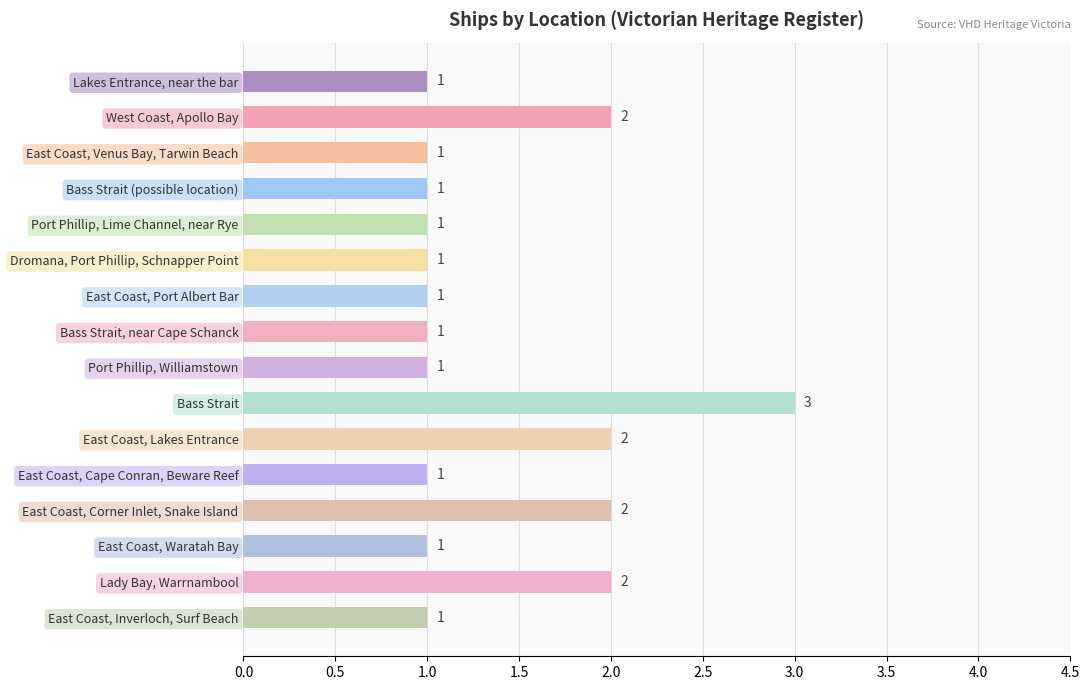

How many values are between 1 and 2?

15